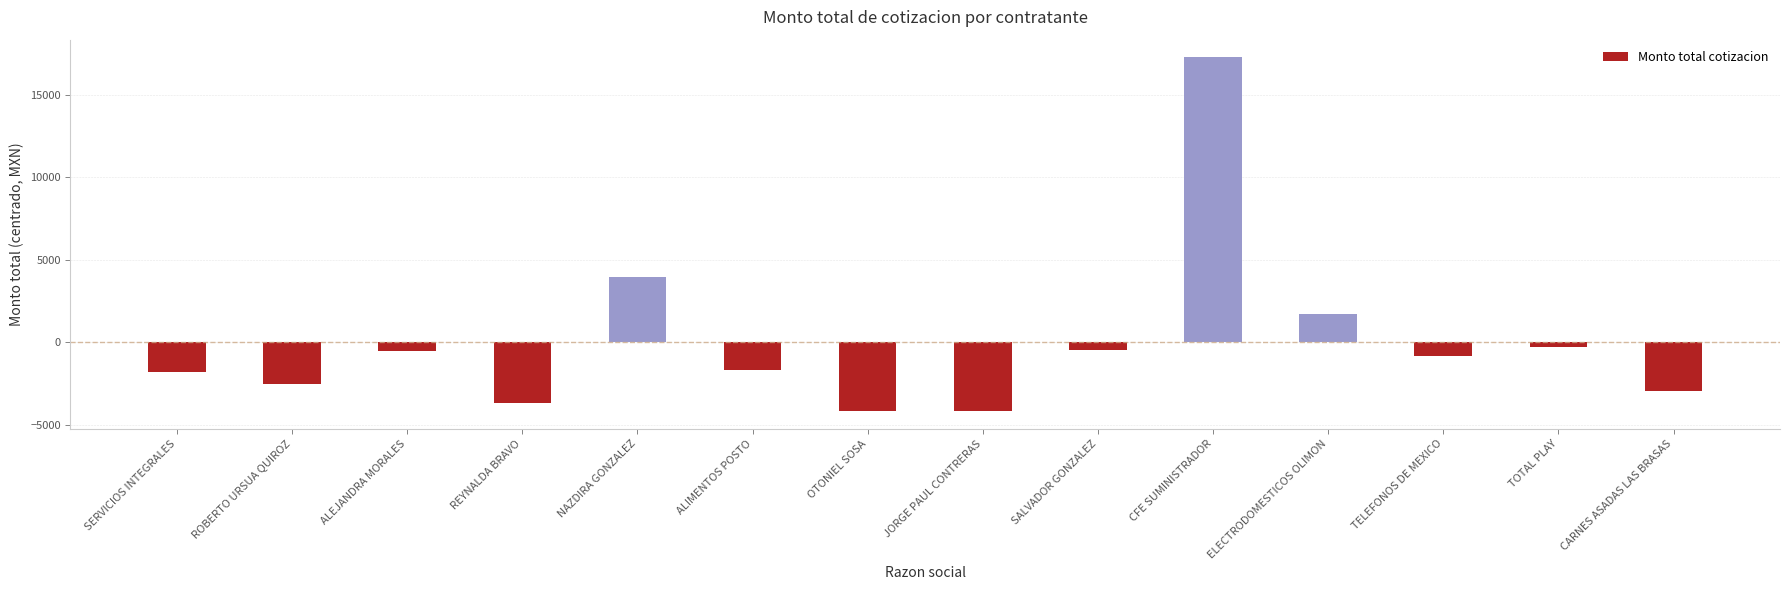

Between OTONIEL SOSA and SERVICIOS INTEGRALES, which is larger?

SERVICIOS INTEGRALES